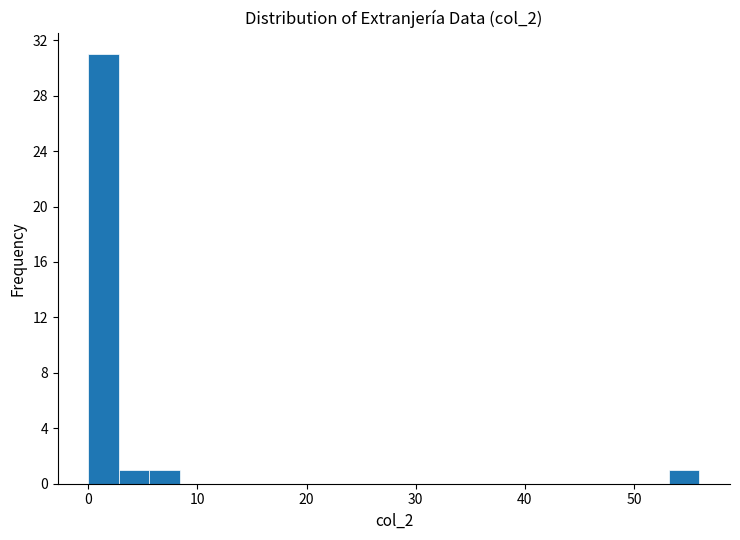

Around what value on the x-axis is the tallest bar? Give the approximate position of its centre, as read against the axis.

1